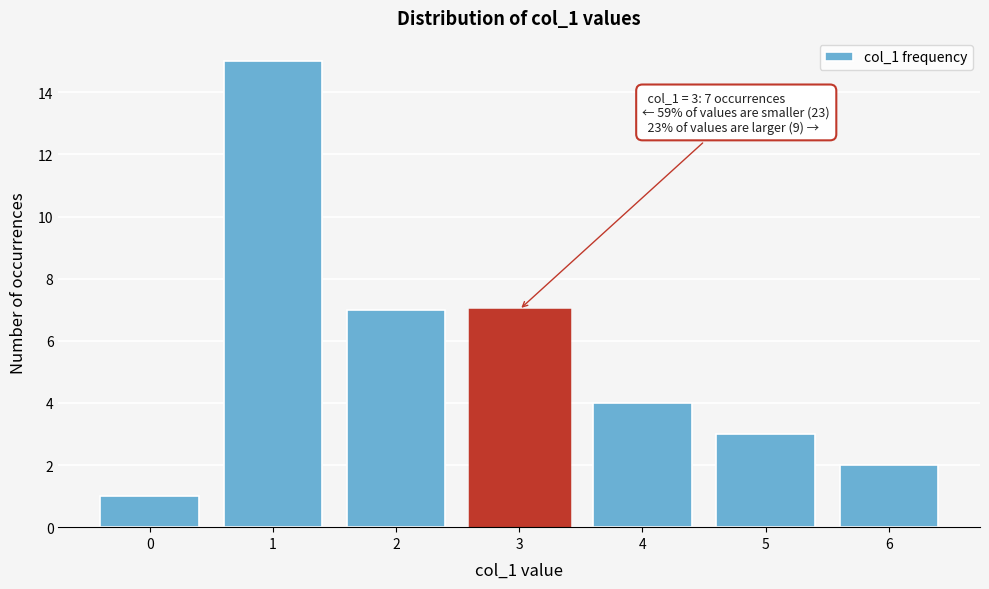

Reading left to right, list all the values displayed in this chart.

0=1	1=15	2=7	3=7	4=4	5=3	6=2